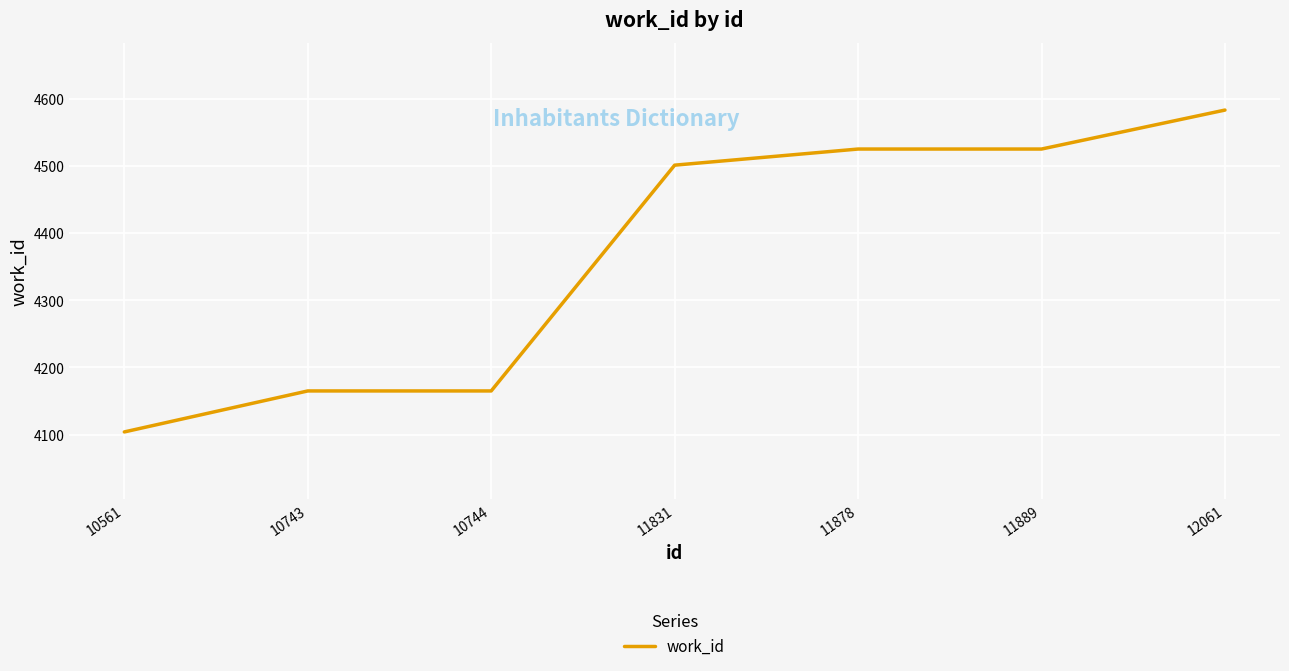

True or false: there are more than 2 points higher than both neighbors.

False